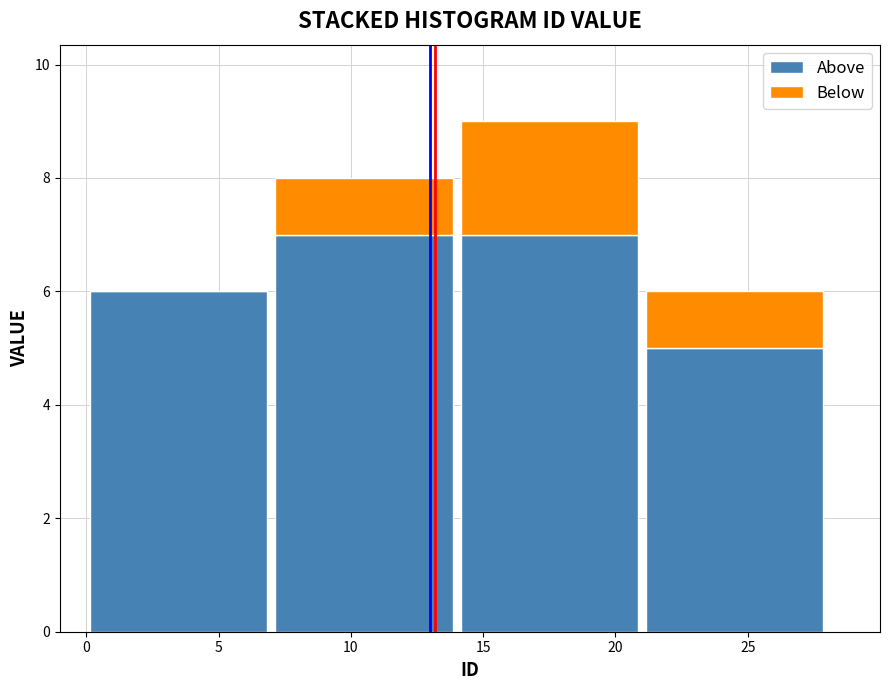

Reading left to right, transcribe this chart: for each stacked bar, give the range it covers on the x-axis and its total height. The values are not printed on the chart, so give them approximately, as read against the axis.

0 to 7: 6
7 to 14: 8
14 to 21: 9
21 to 28: 6